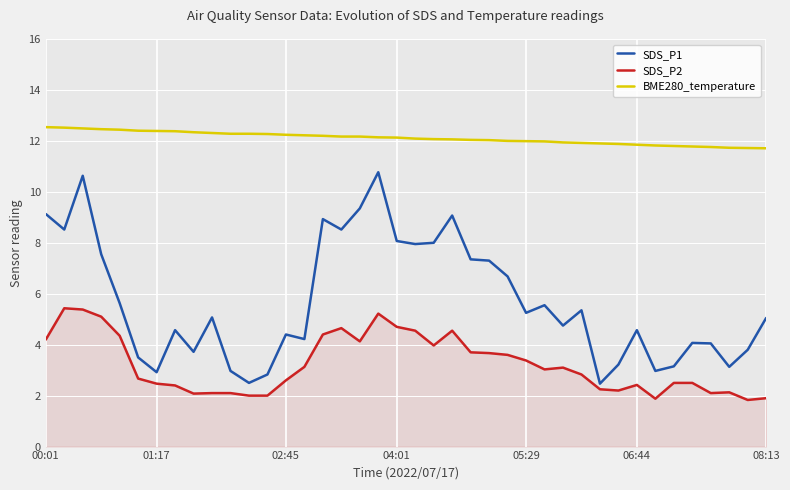

How many lines are shown in the chart?

3